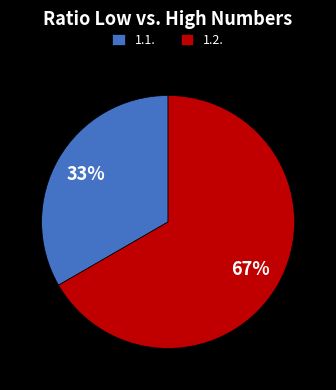

Count the number of slices in the pie.

2